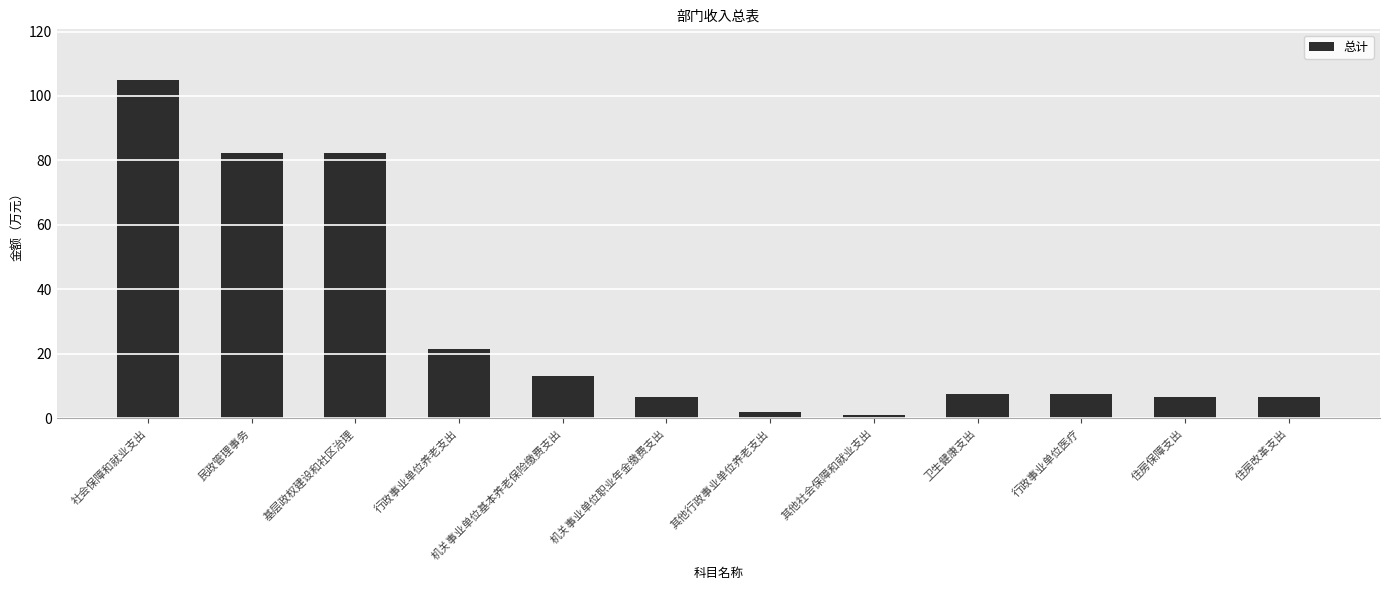

What is the change in value from 机关事业单位职业年金缴费支出 to 行政事业单位医疗?

+0.9